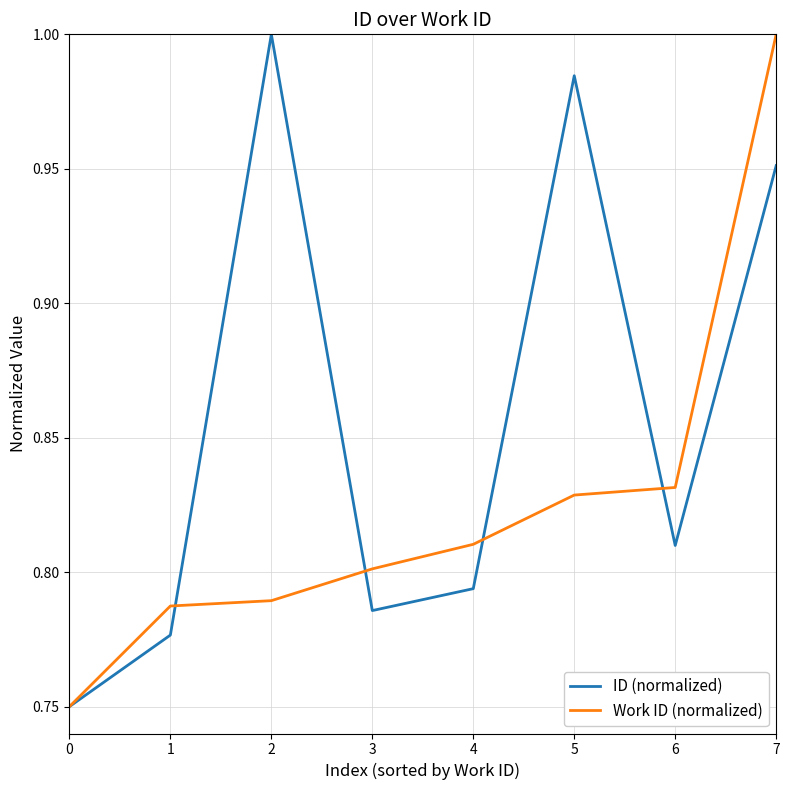

After their last crossing, which series has the higher values: ID (normalized) or Work ID (normalized)?

Work ID (normalized)